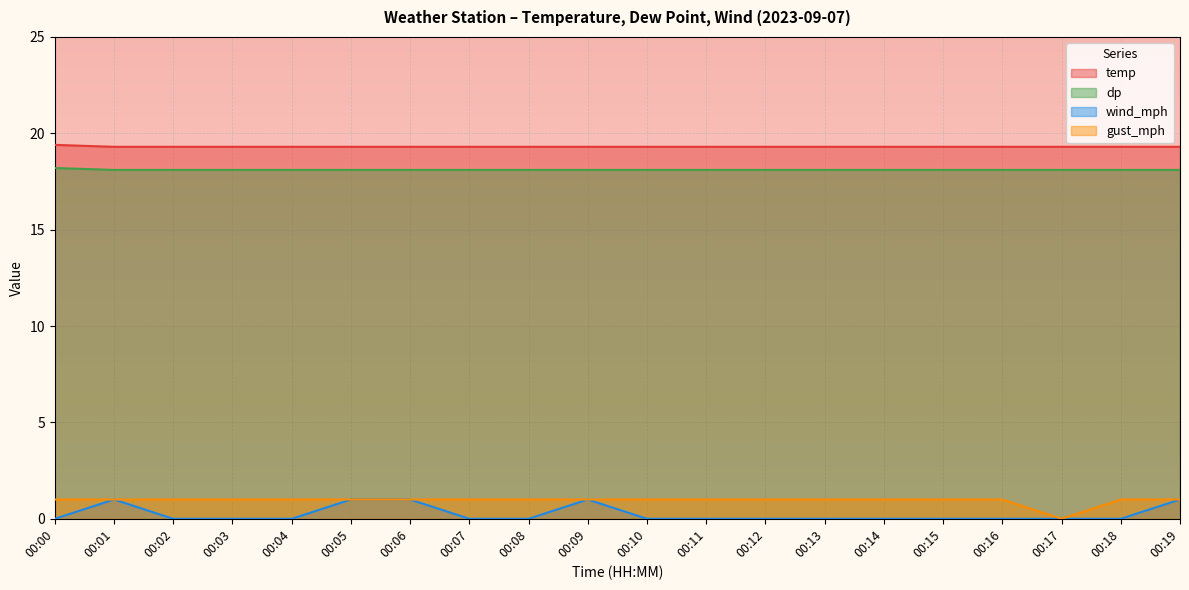

True or false: wind_mph has a value of 1.0 at 00:05.

True